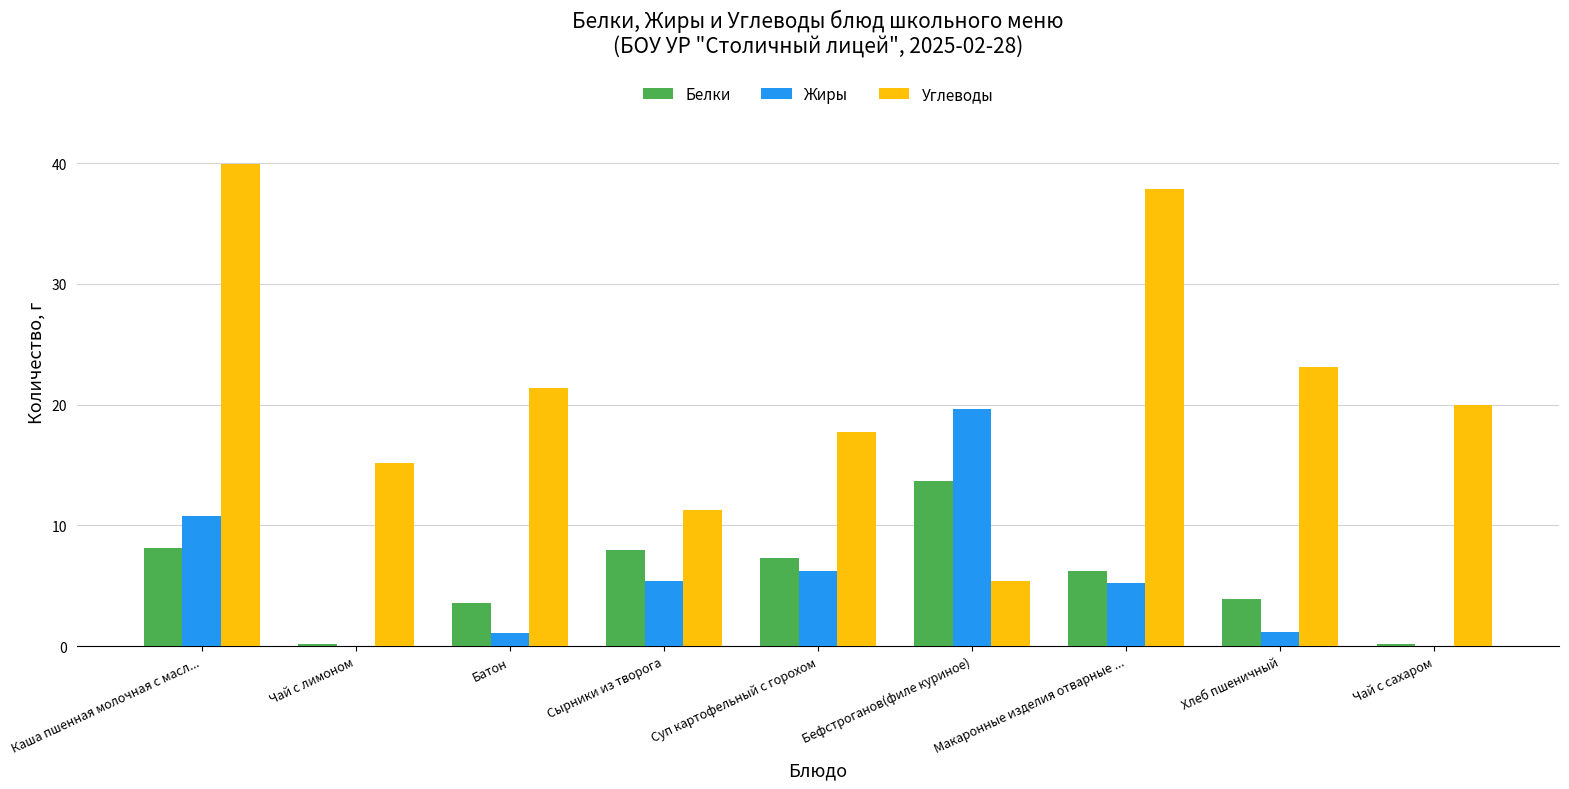

What is the sum of all Жиры values?

49.5